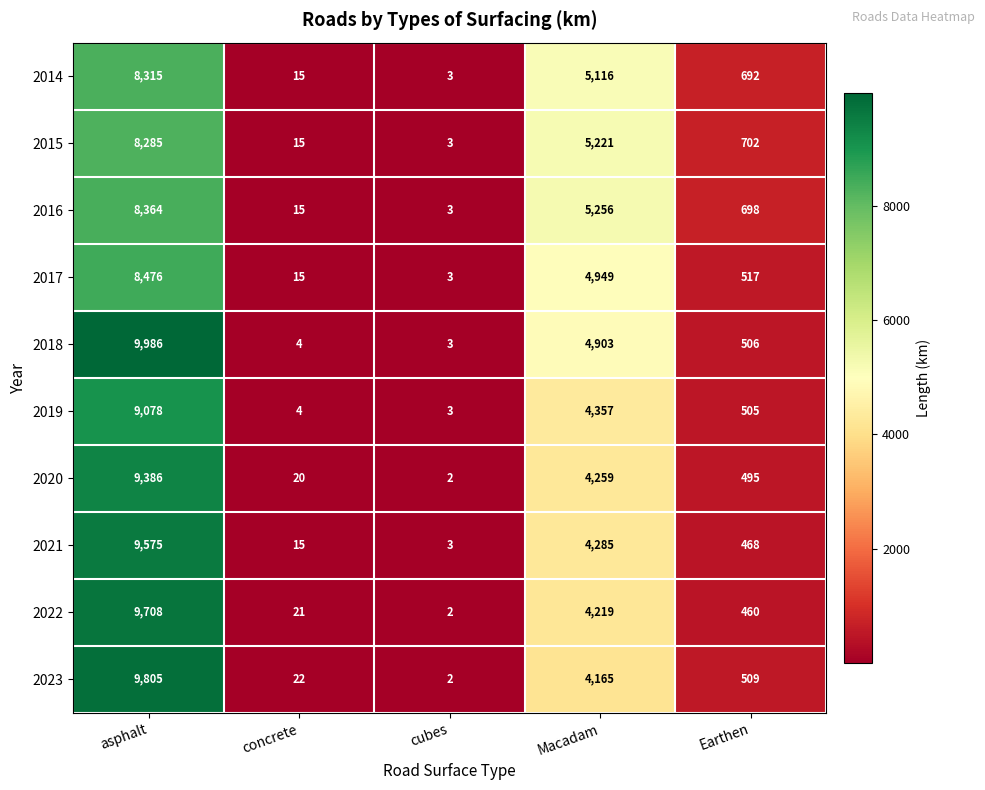

Which series has the largest range (max minus min)?

2018